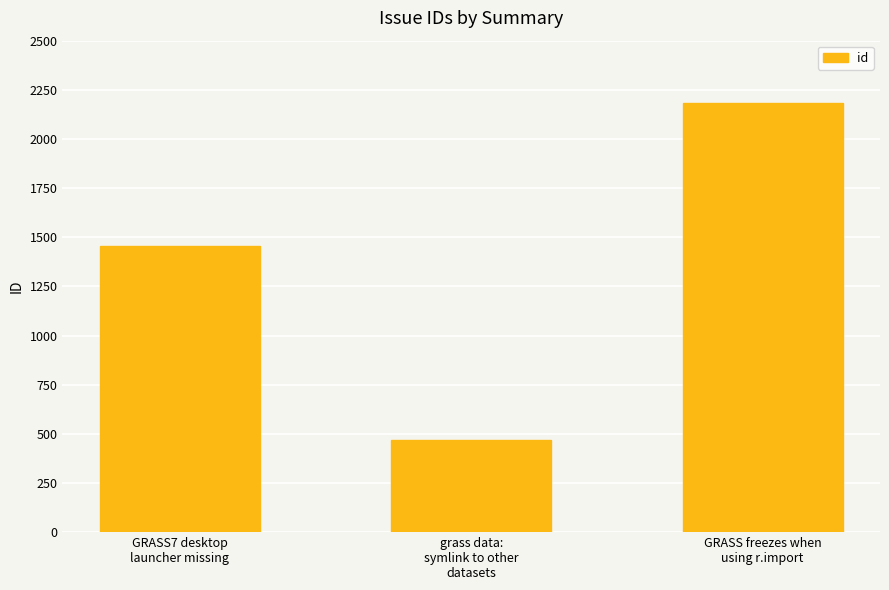

What is the change in value from grass data:
symlink to other
datasets to GRASS freezes when
using r.import?

+1710